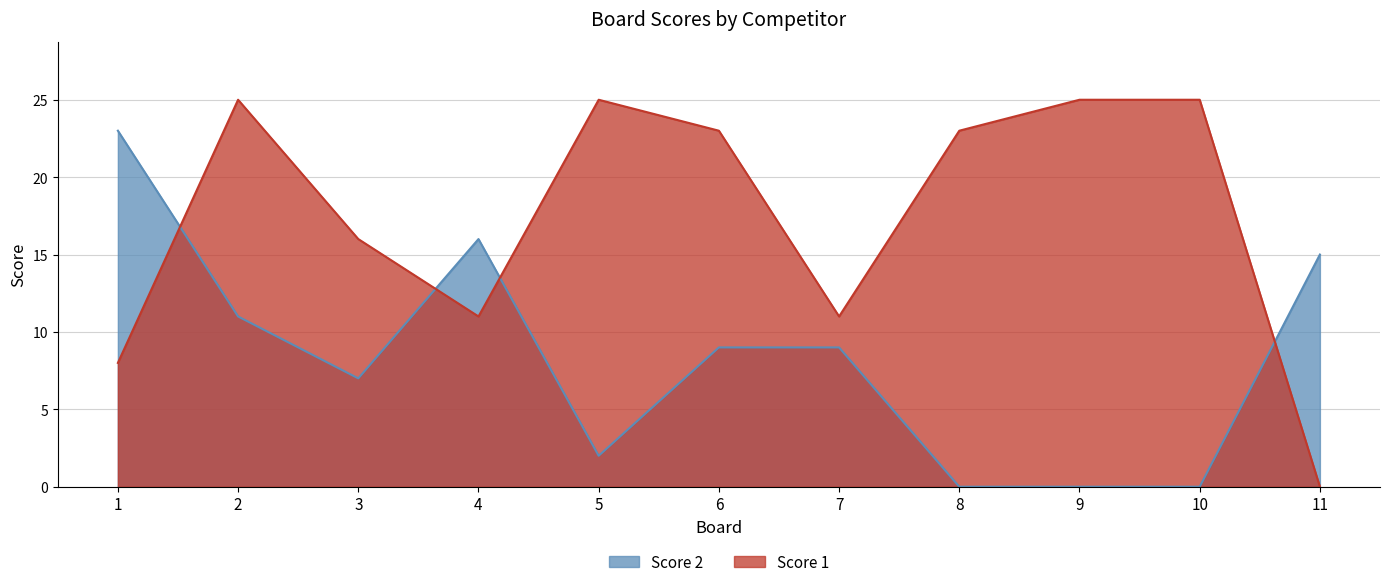

At 1, list the series in order from smallest to largest.

Score 1, Score 2